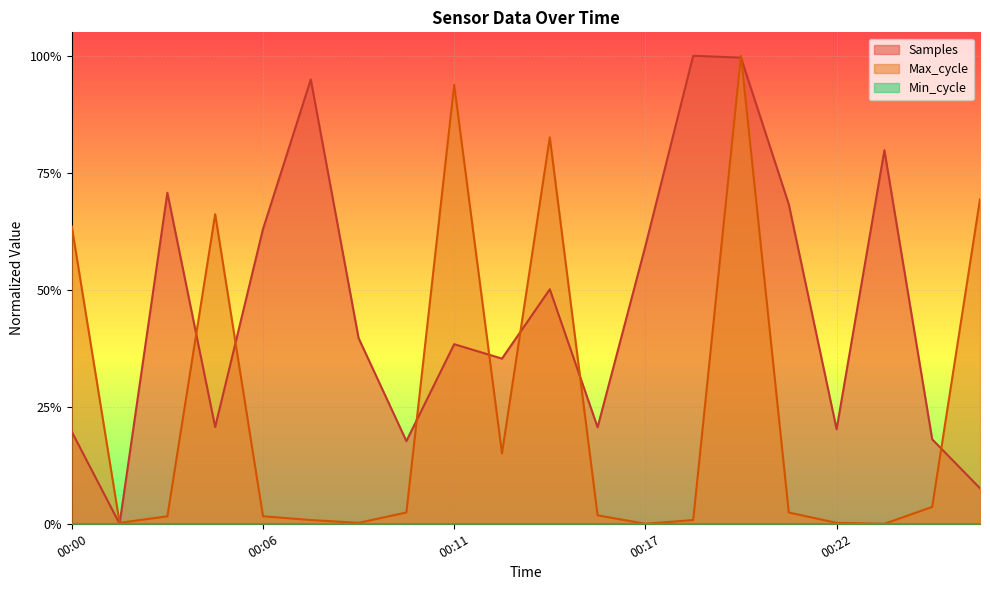

Between 00:03 and 00:15, which series saw the biggest shift?

Samples